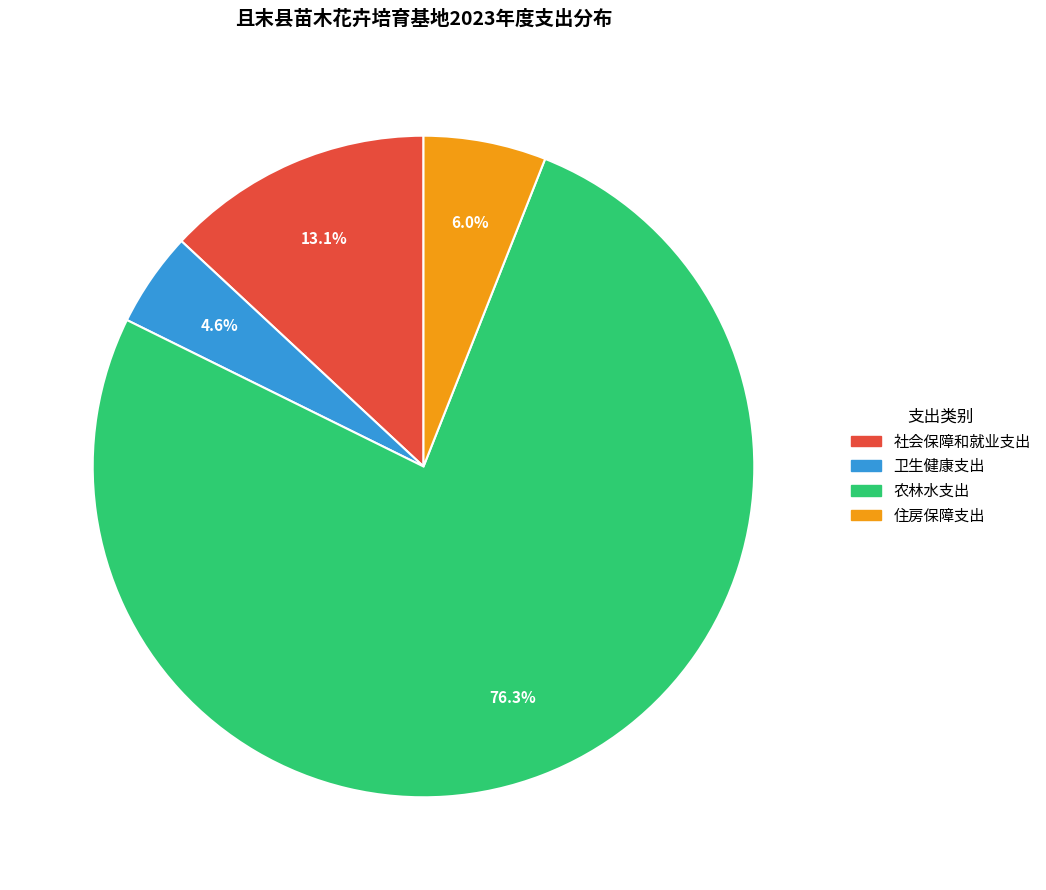

To the nearest percent, what is the difference between the largest and smallest slice percentages?

72%